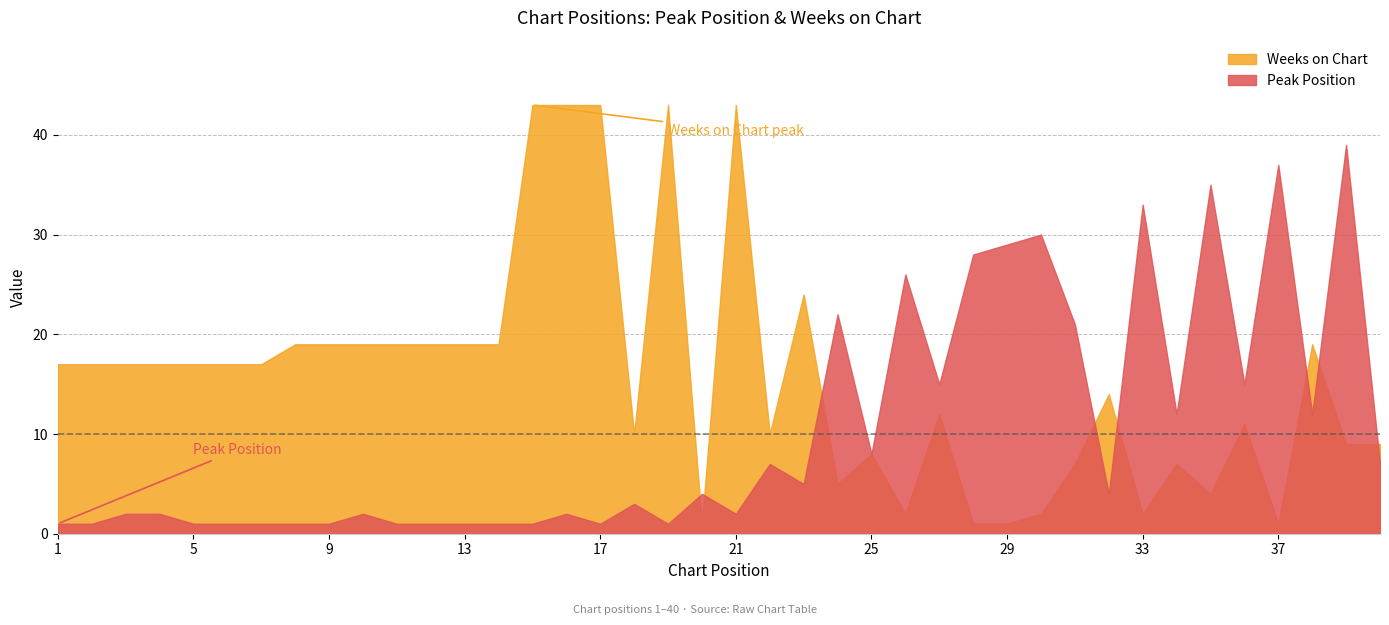

Rank the series by their maximum value, from highest to lowest.

Weeks on Chart, Peak Position